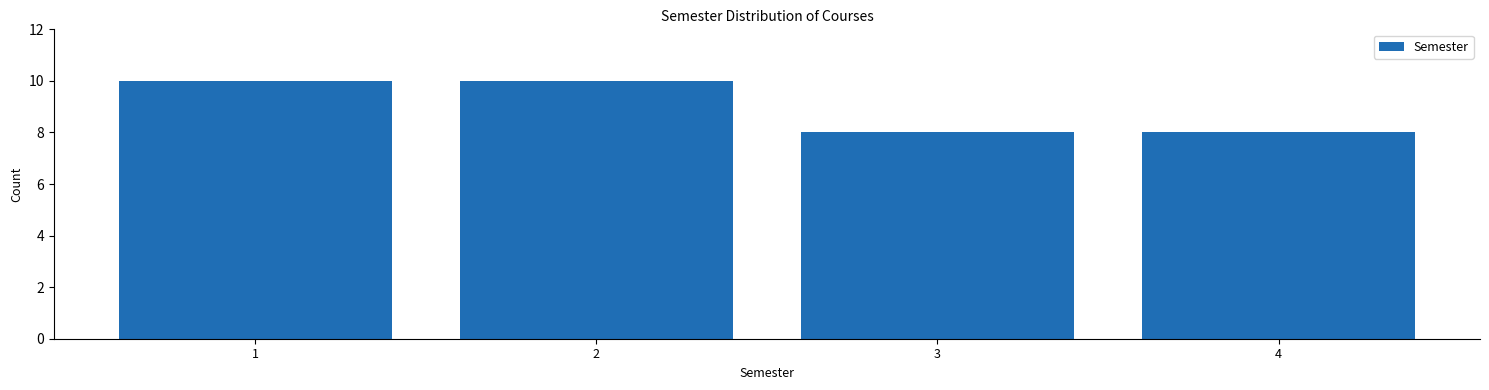

How tall is the bar that spans 2.5 to 3.5 on the x-axis? The values are not printed on the chart, so give them approximately, as read against the axis.

8